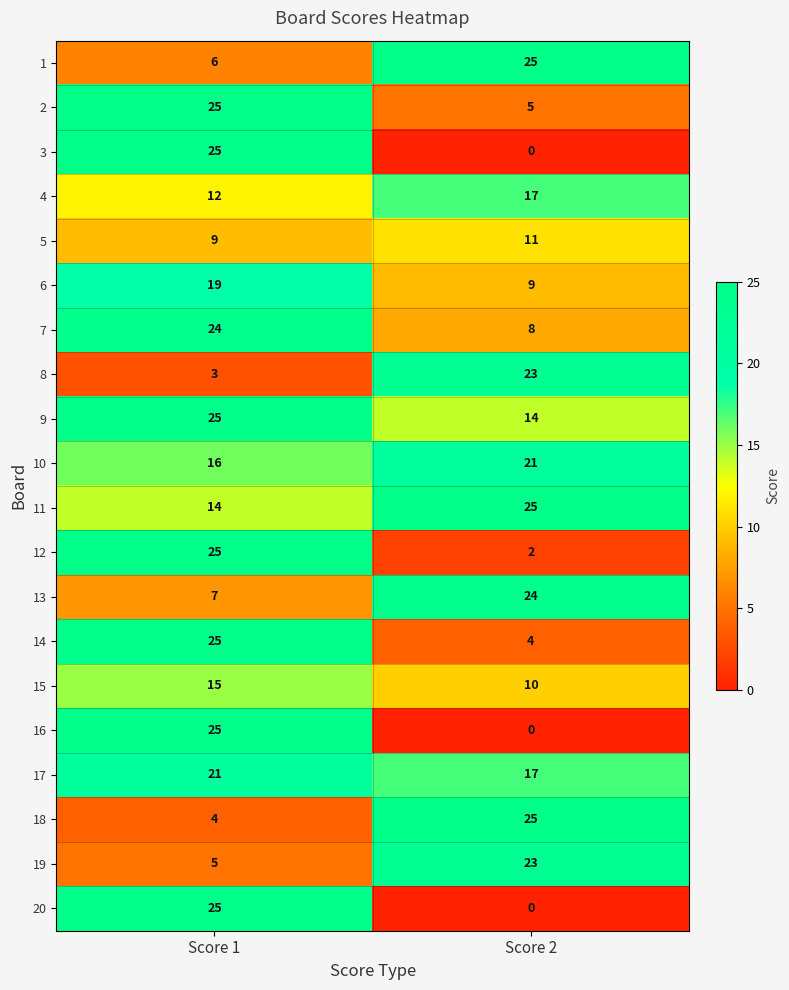

List the labels in order of 1 value, smallest first.

Score 1, Score 2